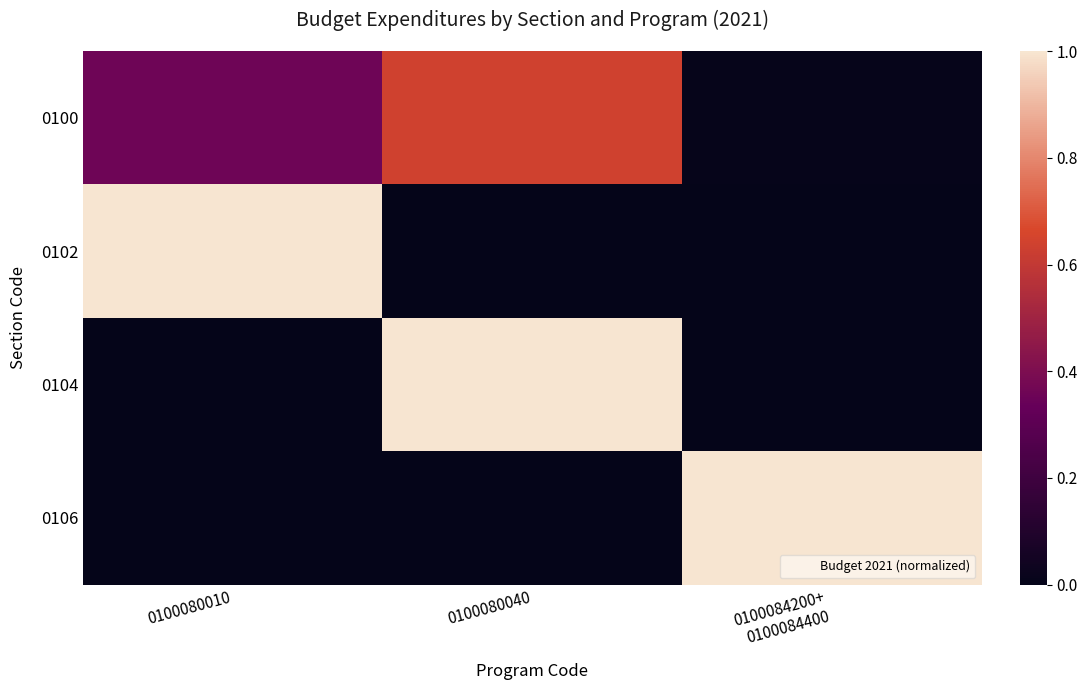

What is the difference between the highest and lowest values at 0100080010?

1.0